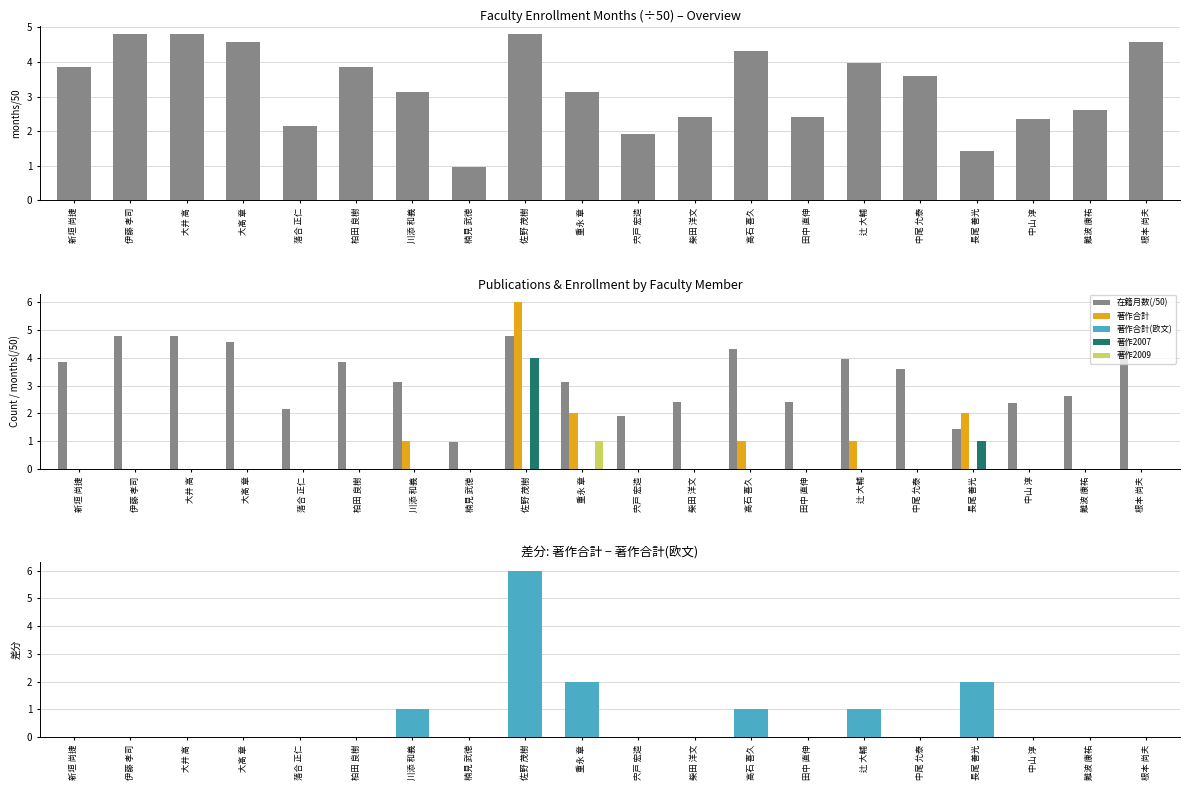

Is the value of 在籍月数 at 落合 正仁 greater than the value of 著作合計 at 田中 直伸?

Yes